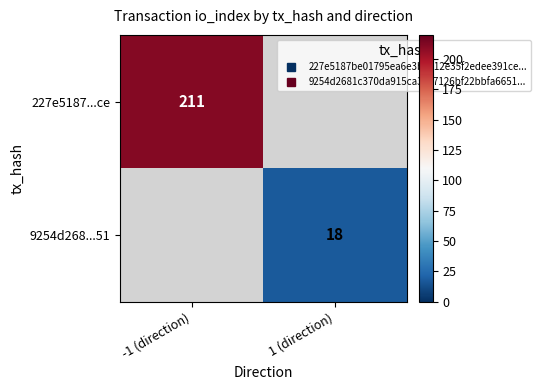

The value of 227e5187...ce at -1 (direction) is 211.0. True or false?

True